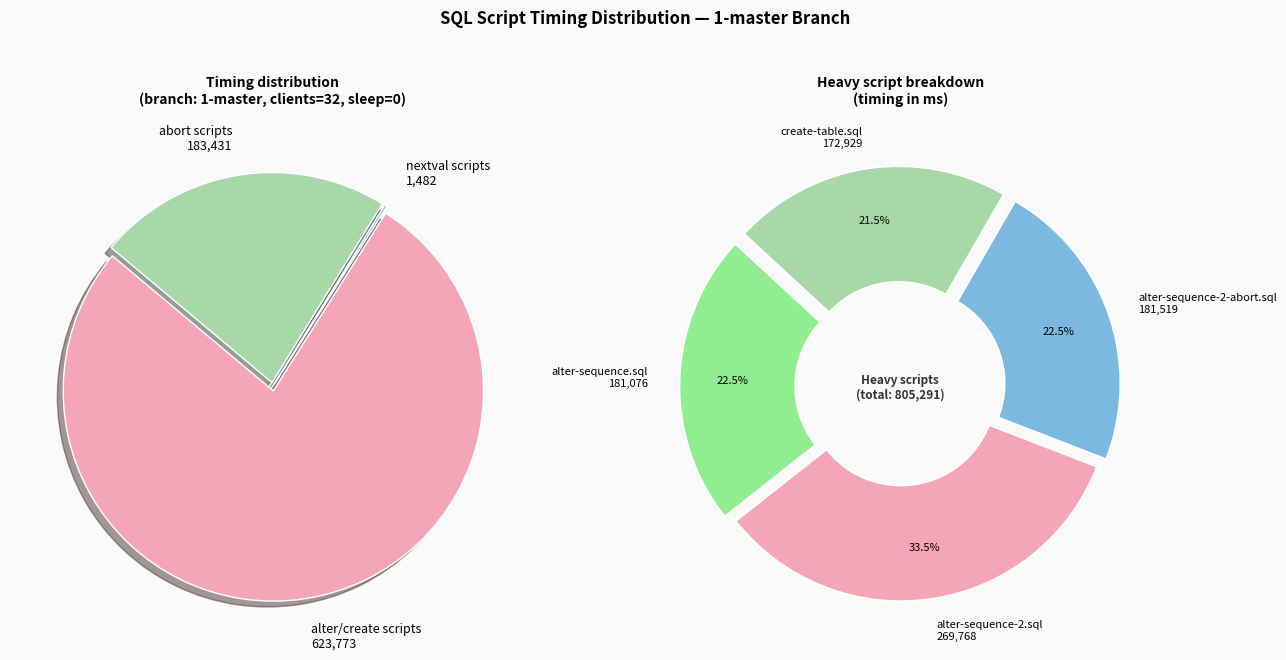

What is the largest slice in the pie chart?

alter-sequence-2.sql